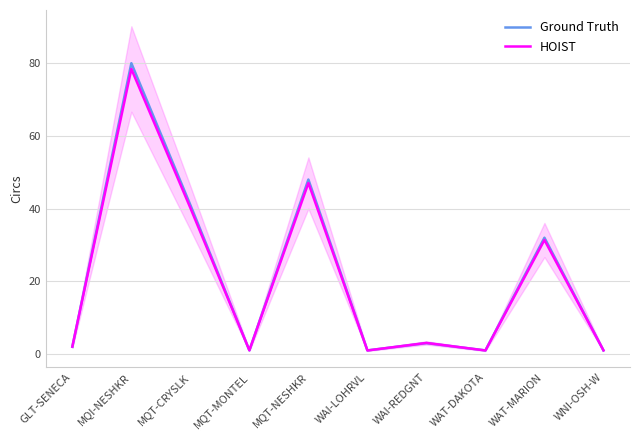

Reading left to right, list all the values displayed in this chart.

Ground Truth: GLT-SENECA=2.0	MQI-NESHKR=80.0	MQT-CRYSLK=41.0	MQT-MONTEL=1.0	MQT-NESHKR=48.0	WAI-LOHRVL=1.0	WAI-REDGNT=3.0	WAT-DAKOTA=1.0	WAT-MARION=32.0	WNI-OSH-W=1.0
HOIST: GLT-SENECA=2.0	MQI-NESHKR=78.4	MQT-CRYSLK=40.2	MQT-MONTEL=1.0	MQT-NESHKR=47.0	WAI-LOHRVL=1.0	WAI-REDGNT=3.1	WAT-DAKOTA=1.0	WAT-MARION=31.4	WNI-OSH-W=1.0